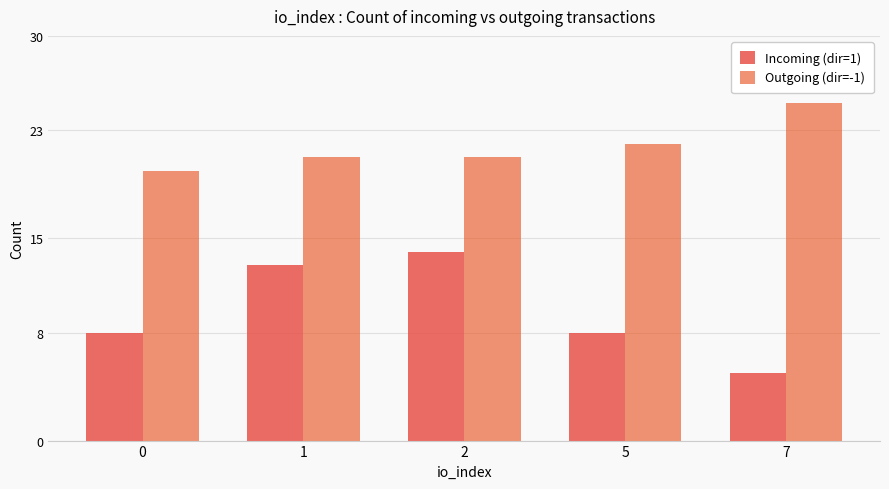

What is the difference between the maximum and minimum values in the Outgoing (dir=-1) series?

5